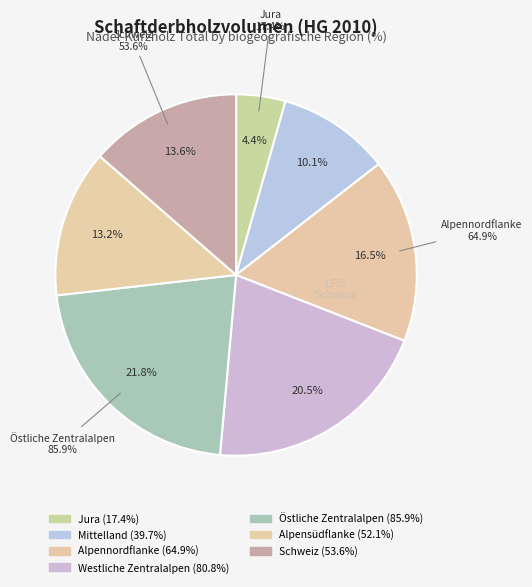

Between Westliche Zentralalpen and Jura, which is larger?

Westliche Zentralalpen